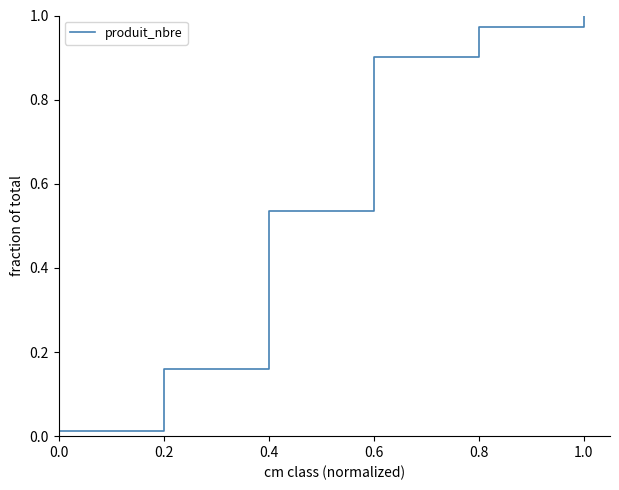

What is the difference between the values at 0.2 and 0.4?

0.4